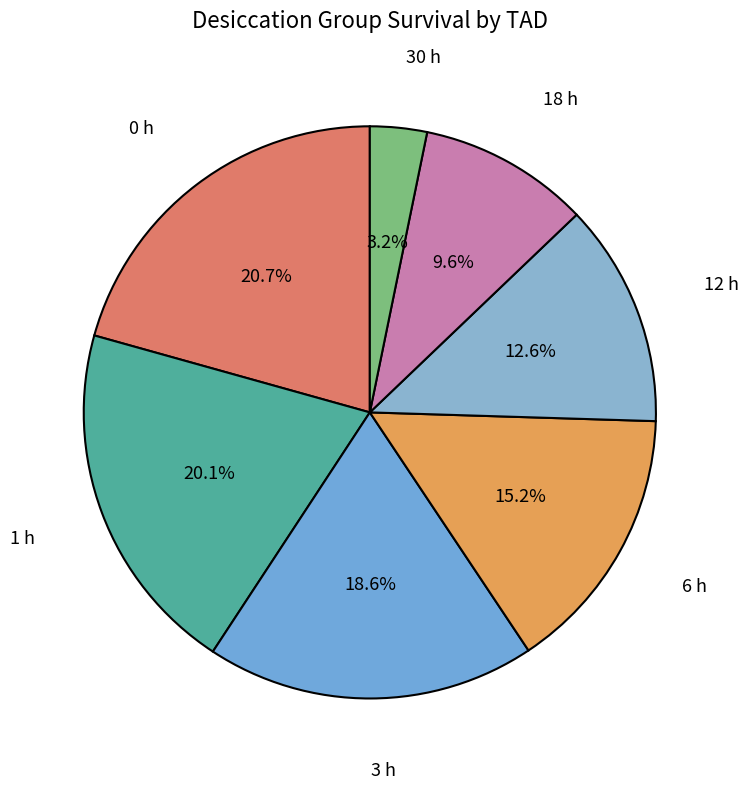

How many segments does this pie chart have?

7